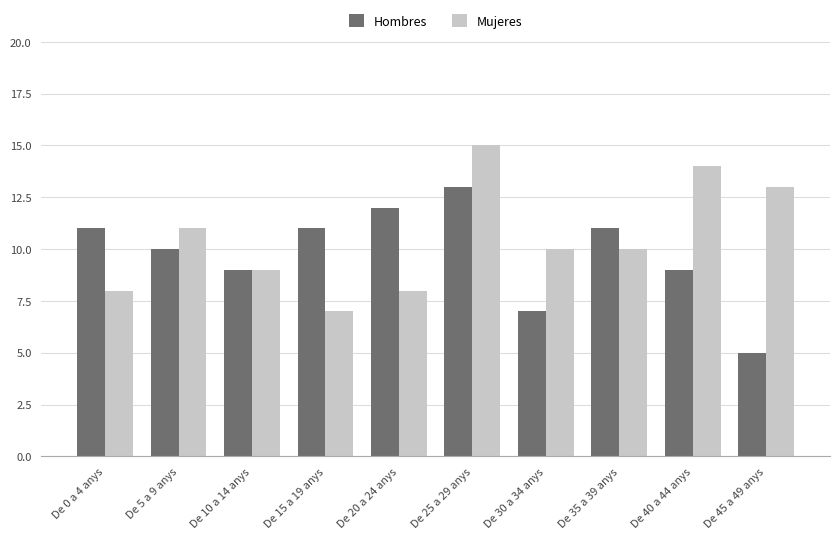

Count the Mujeres values in the range 8 to 13.

7